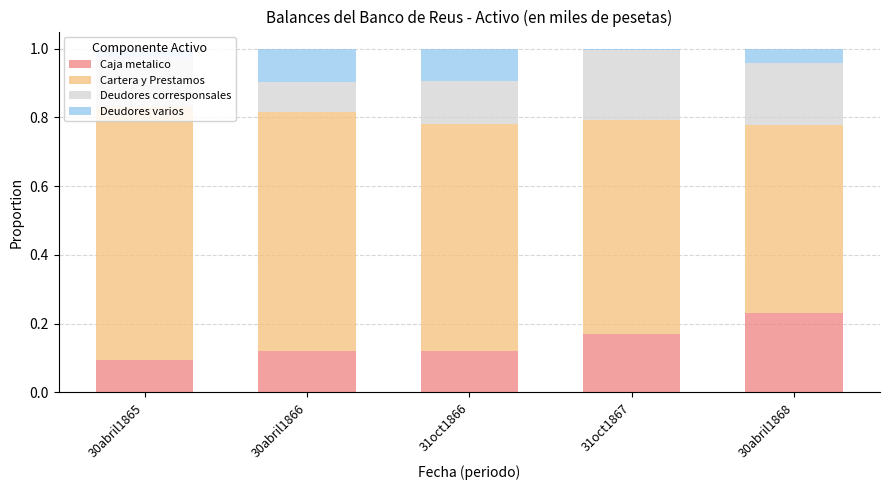

The Caja metalico series shows 0.2 at 31oct1867. True or false?

True